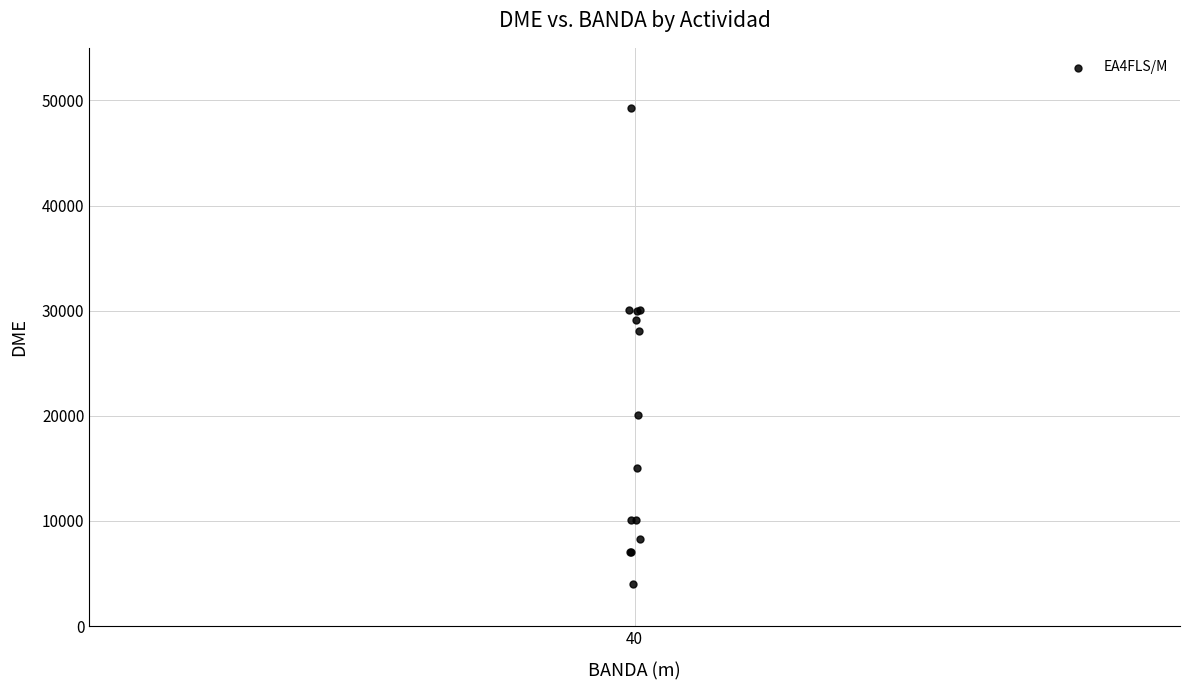

What Y value in the scatter plot is closest to 26620?

28072